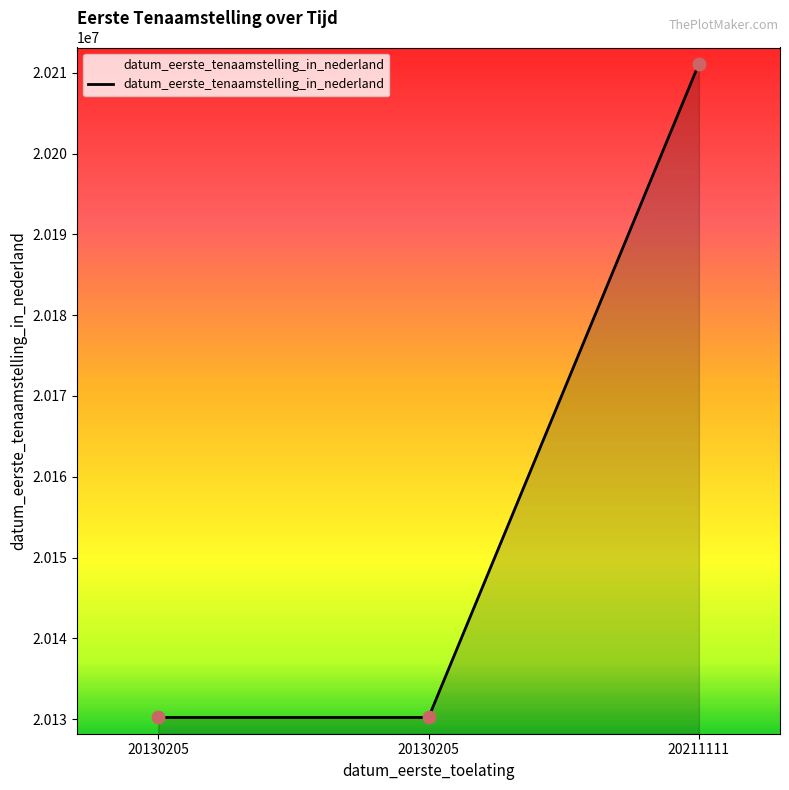

Approximately how many times larger is the value at 20130205 compared to 20211111?

1.0